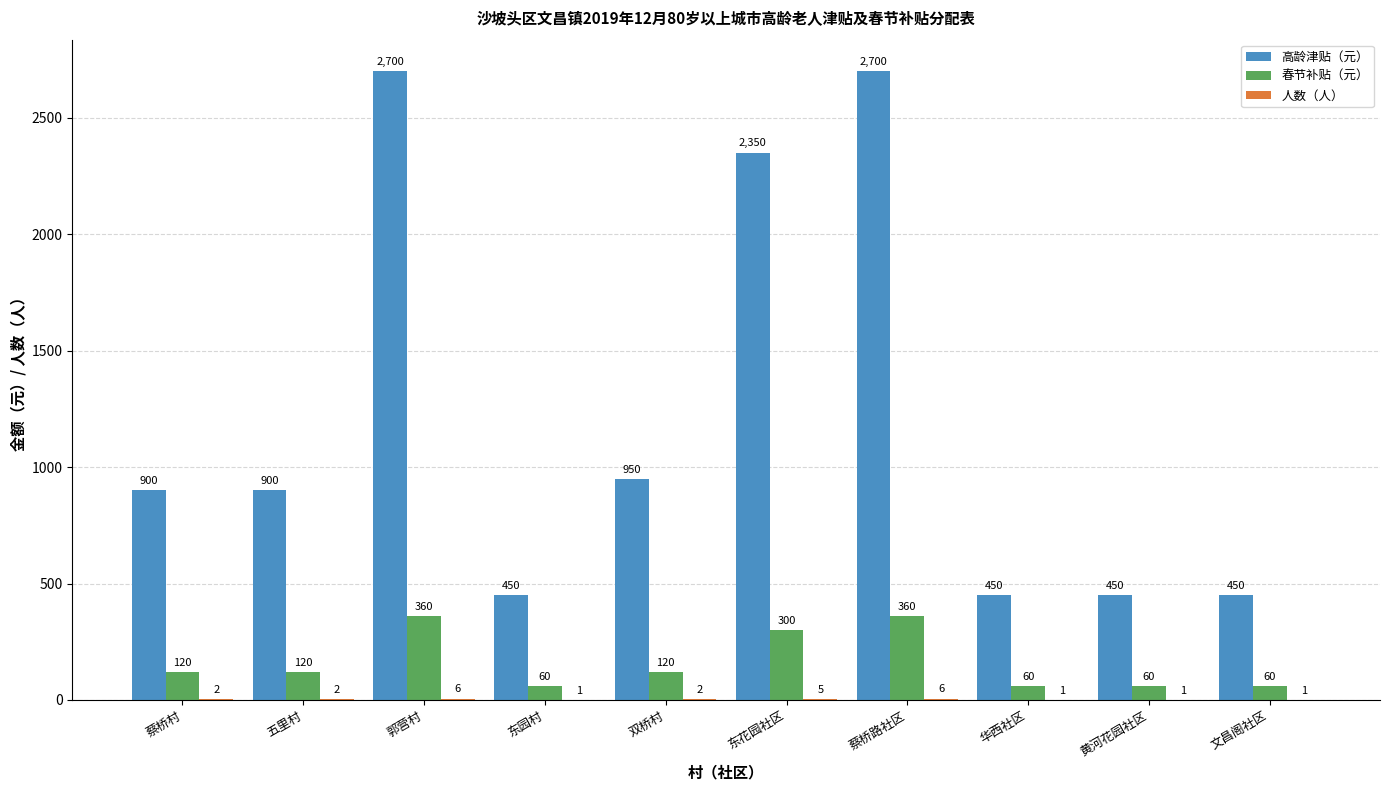

Count the number of categories in the chart.

10